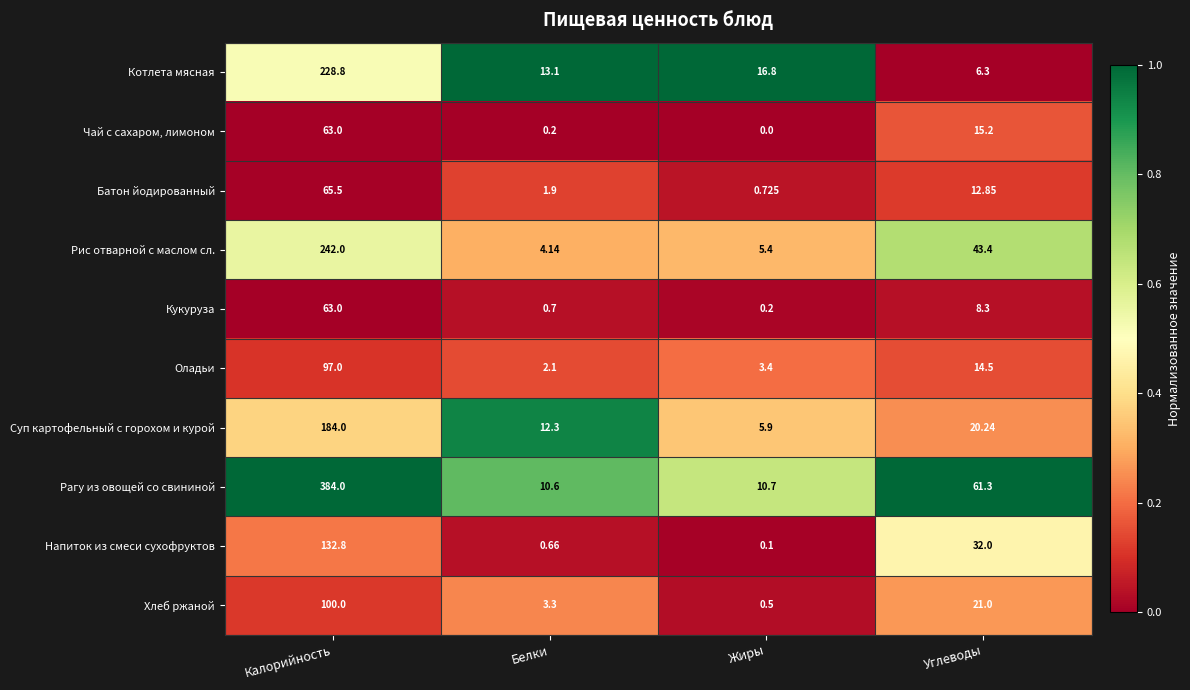

At which category is the sum across all series the highest?

Калорийность